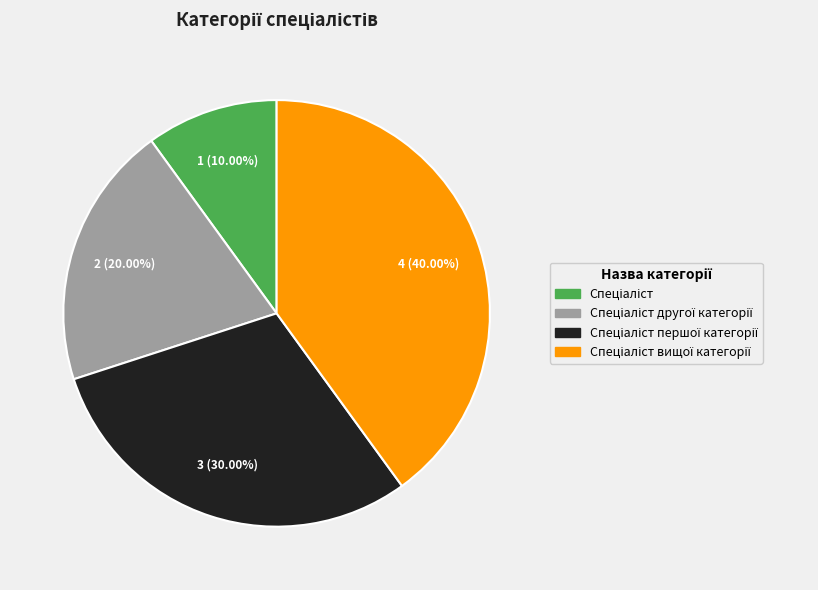

Does any single category account for the majority?

No